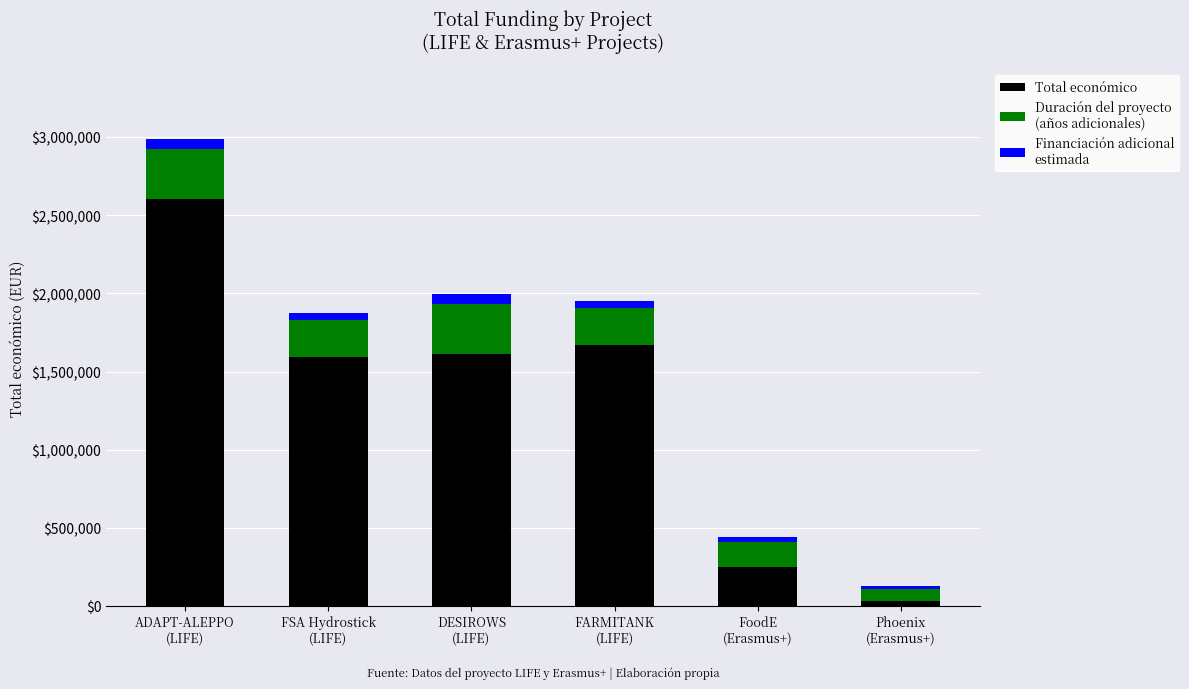

Reading left to right, what are the values for Total económico?

2606279	1592249	1614051	1669400	250000	32816